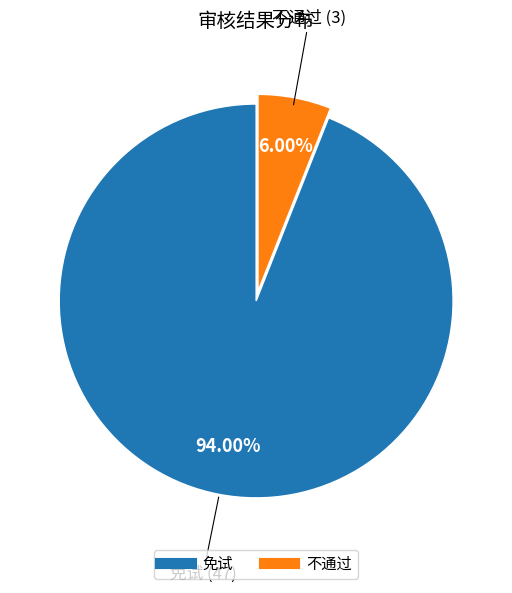

Approximately how many times larger is the value at 免试 compared to 不通过?

15.7